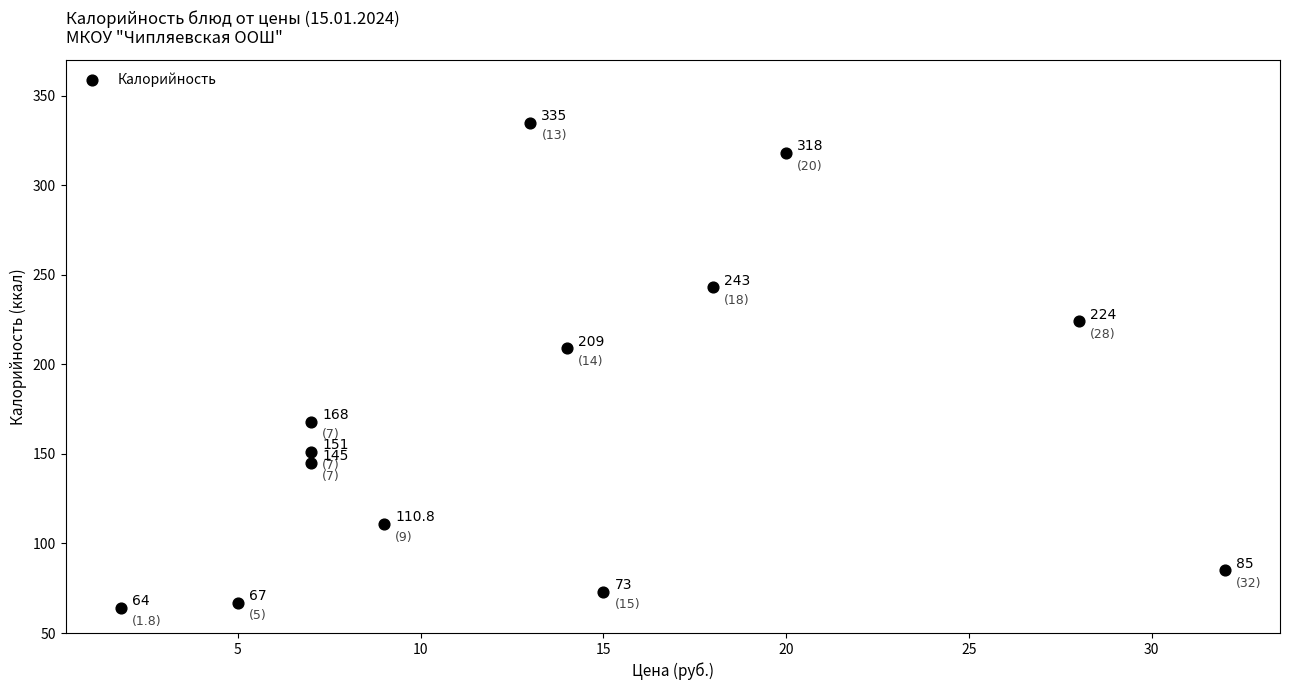

What is the range of Y values (max minus min)?

271.0